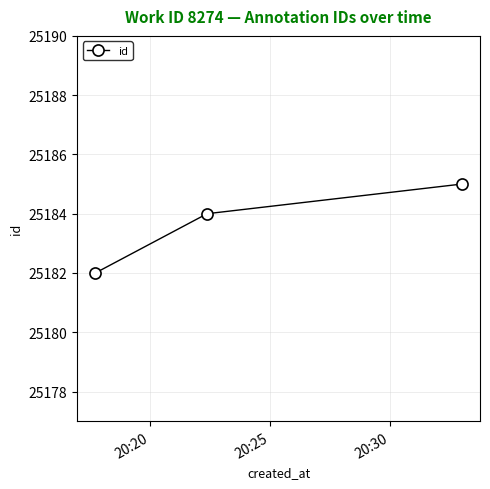

What is the value of the 3rd point from the left?

25185